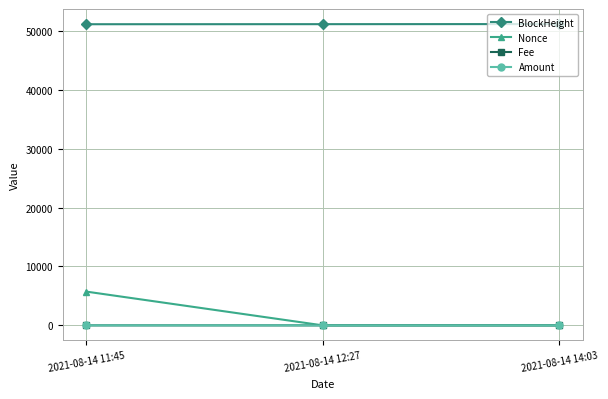

At which category is the sum across all series the highest?

2021-08-14 11:45